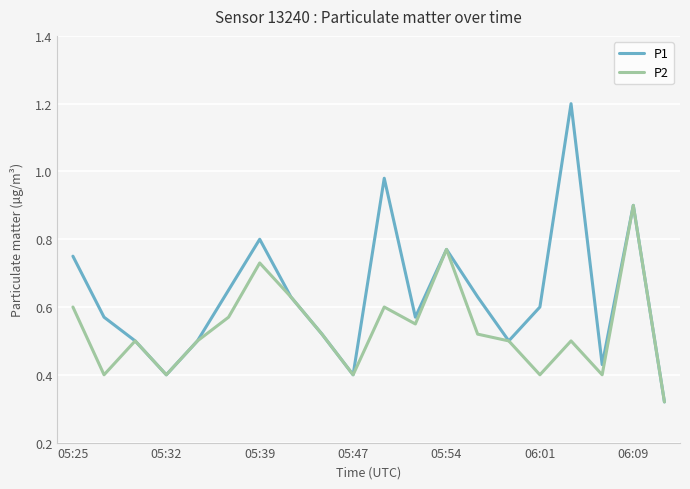

What is the highest value of the P2 series?

0.9